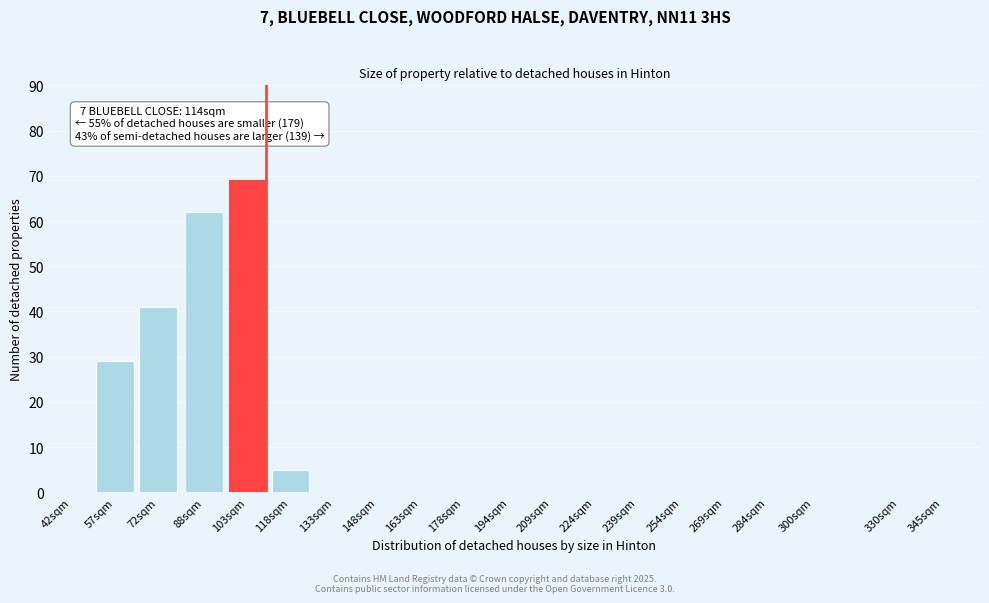

Reading left to right, transcribe all the data shown in this chart.

42sqm=0	57sqm=29	72sqm=41	88sqm=62	103sqm=69	118sqm=5	133sqm=0	148sqm=0	163sqm=0	178sqm=0	194sqm=0	209sqm=0	224sqm=0	239sqm=0	254sqm=0	269sqm=0	284sqm=0	300sqm=0	330sqm=0	345sqm=0